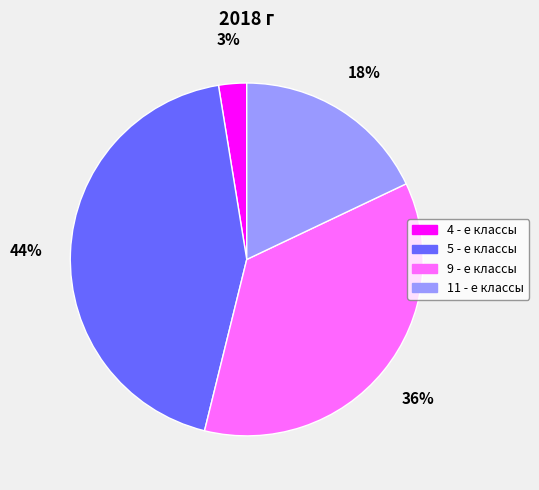

Between 9 - е классы and 11 - е классы, which is larger?

9 - е классы